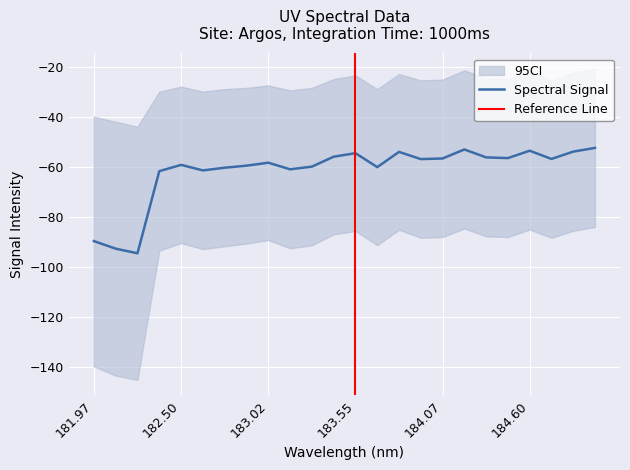

What is the sum of all values?

-1479.0